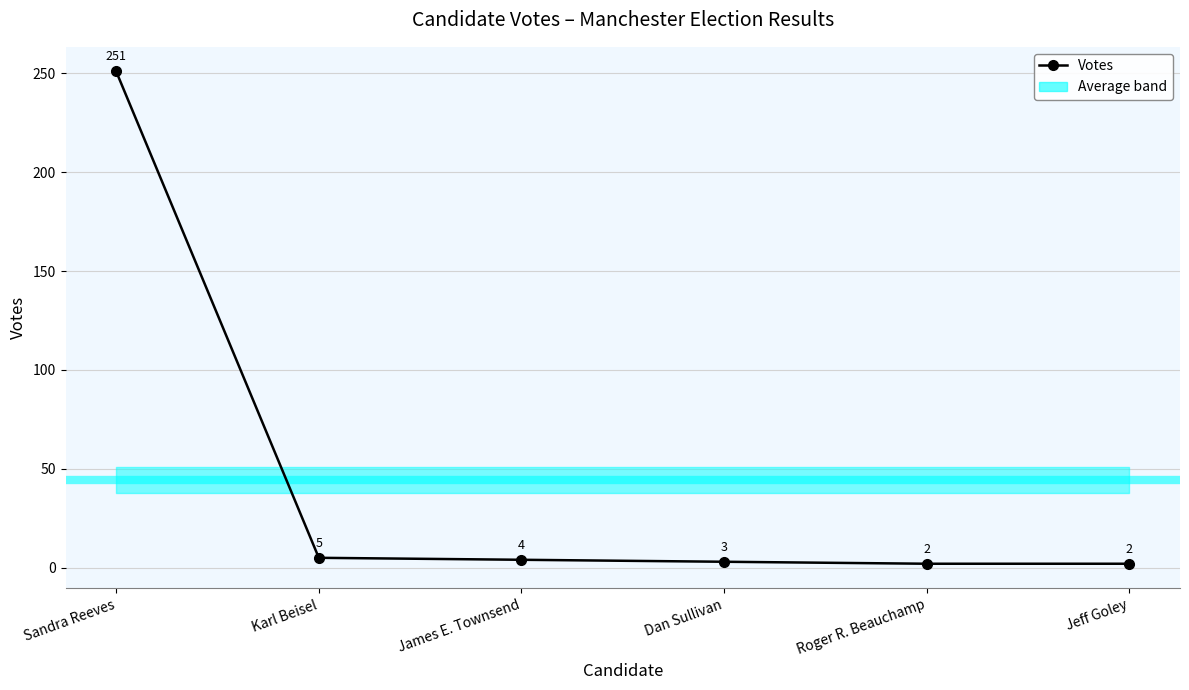

List the labels in order of value, largest first.

Sandra Reeves, Karl Beisel, James E. Townsend, Dan Sullivan, Roger R. Beauchamp, Jeff Goley